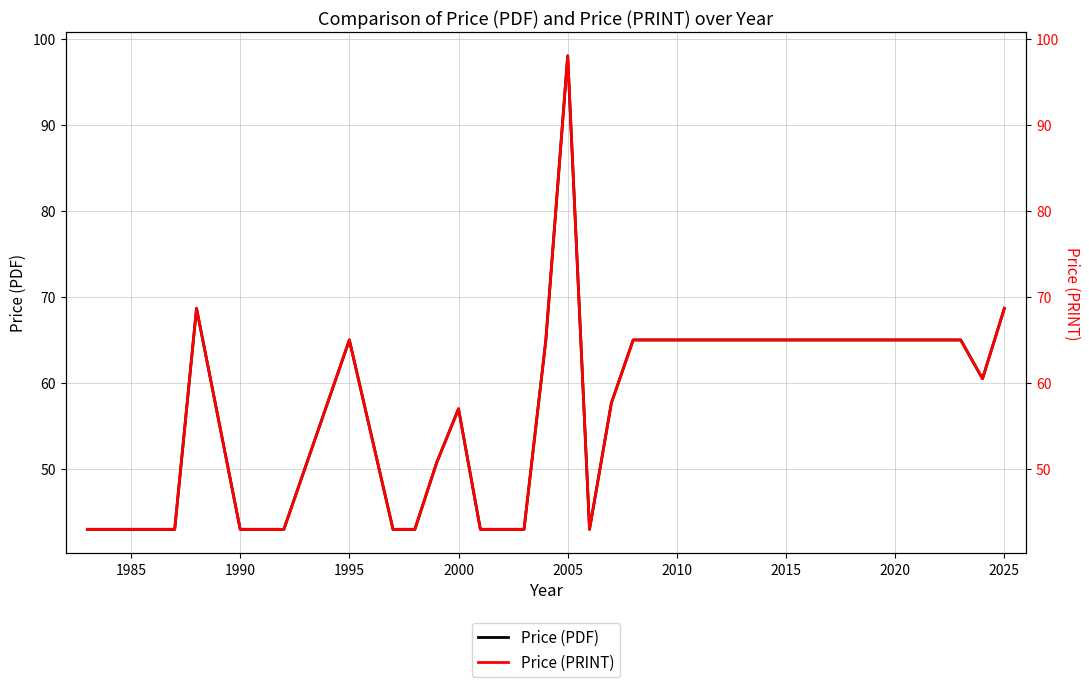

The value of Price (PDF) at 1990 is 43.0. True or false?

True